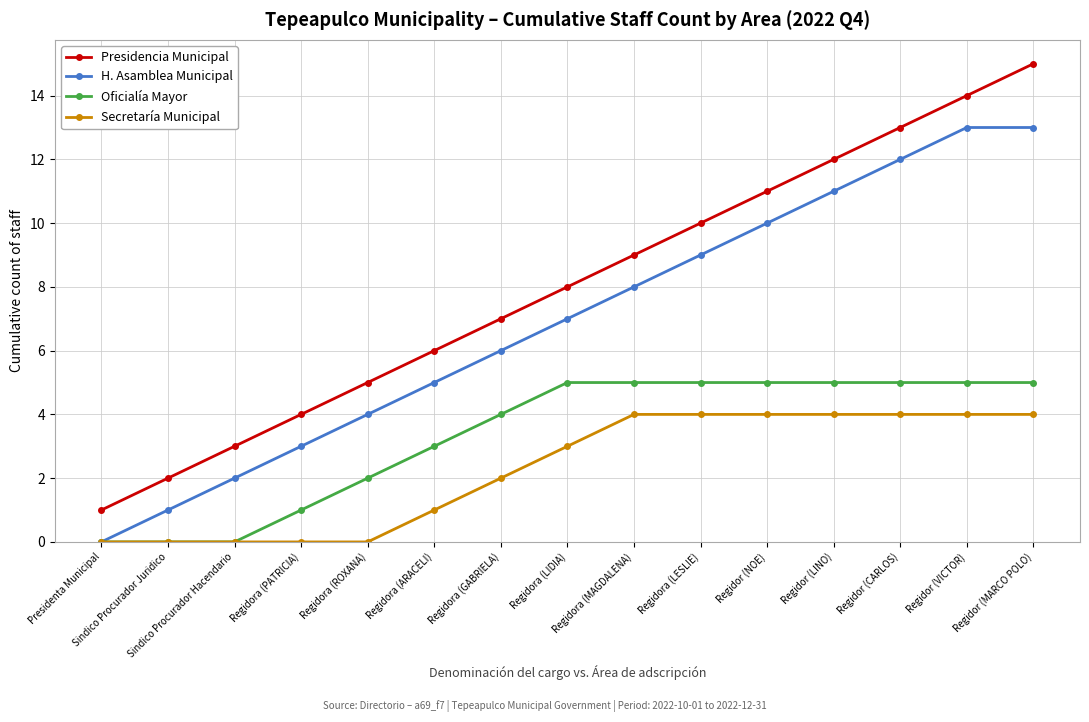

Rank the series by their average value, from lowest to highest.

Secretaría Municipal, Oficialía Mayor, H. Asamblea Municipal, Presidencia Municipal